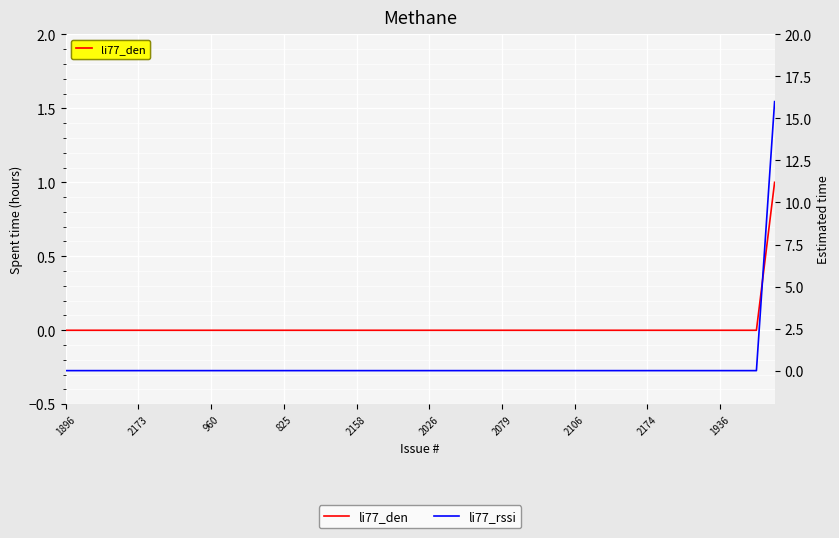

List the series in order of their peak value, lowest first.

li77_den, li77_rssi